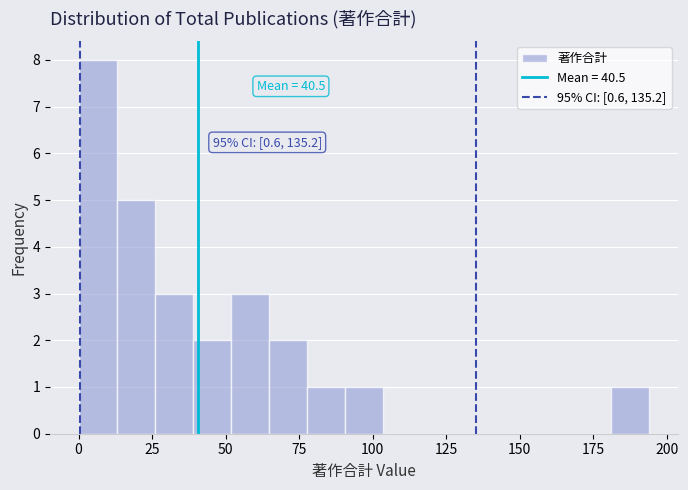

Read against the x-axis, roughly where is the centre of the tallest bar?

5